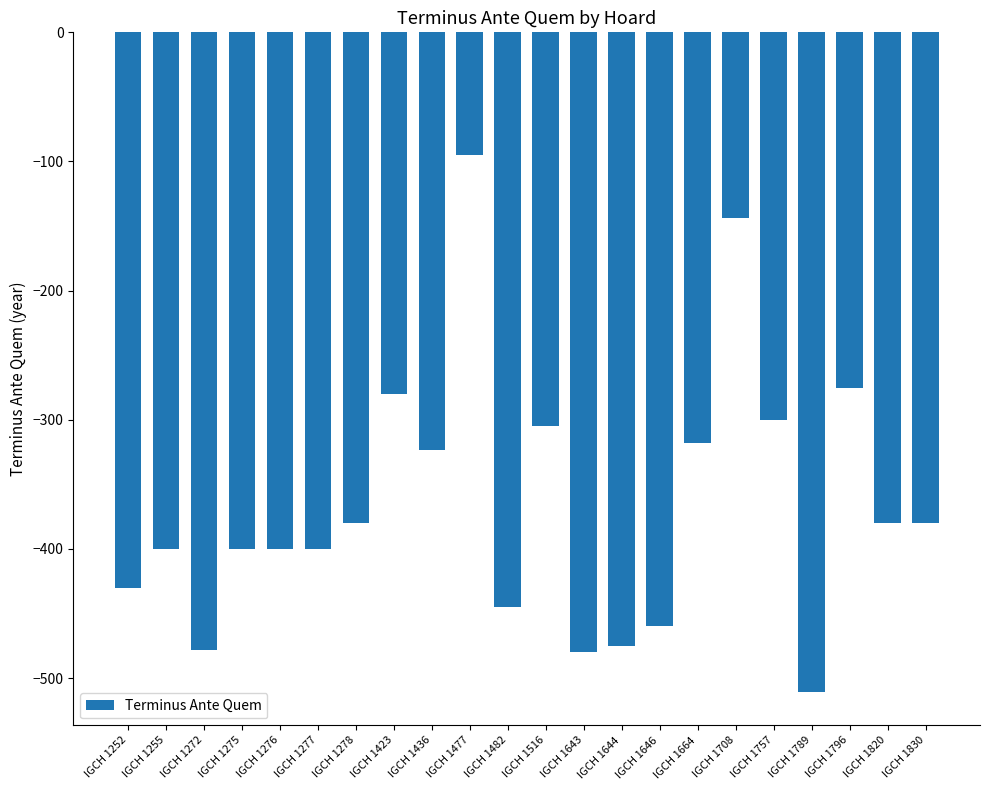

At which category does the chart reach its minimum across all series?

IGCH 1789